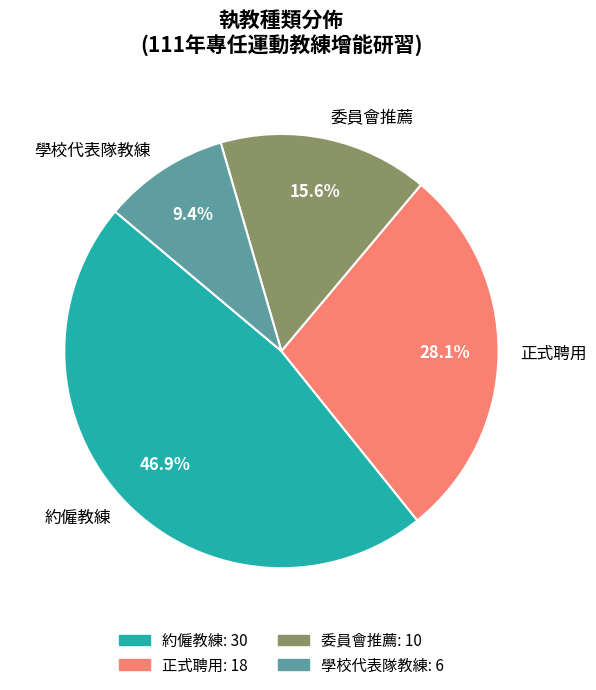

What is the ratio of the value at 正式聘用 to the value at 委員會推薦?

1.8